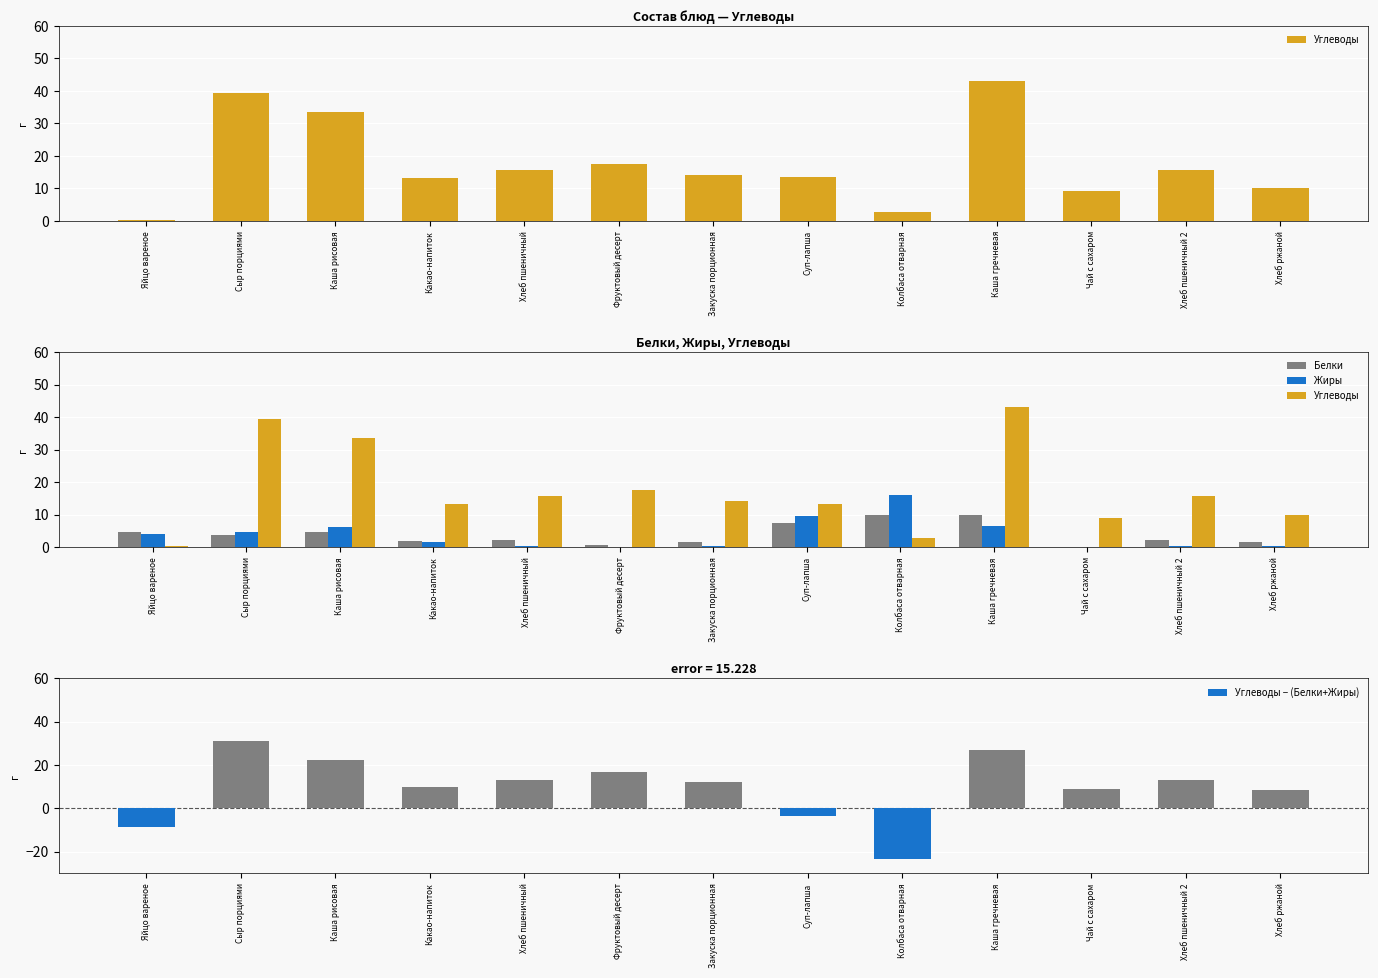

What is the average value of the Углеводы series?

17.5